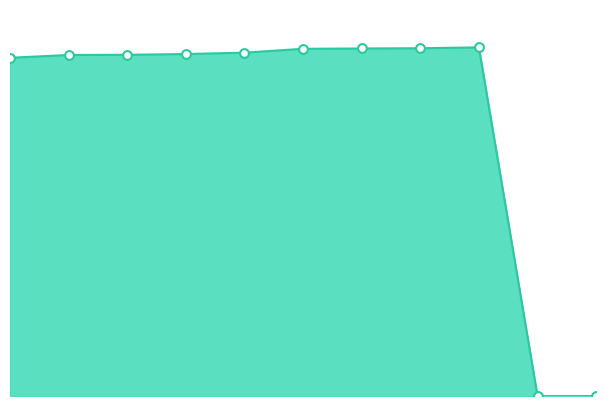

Is this an area chart (filled region under the line)?

Yes